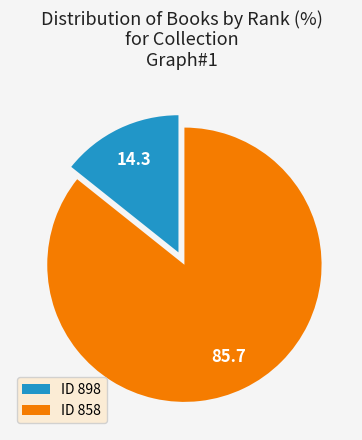

Approximately how many times larger is the value at ID 858 compared to ID 898?

6.0